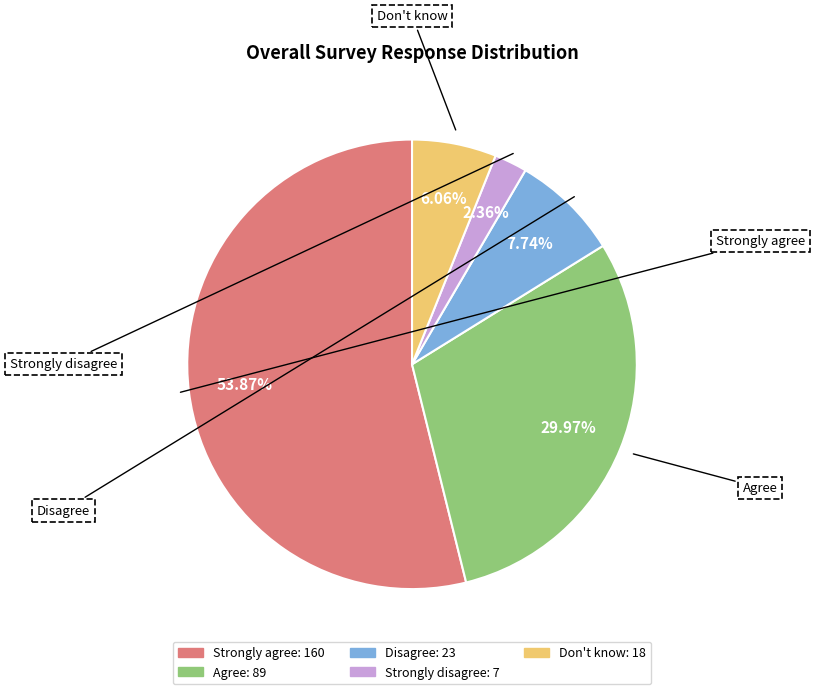

Do Strongly disagree and Disagree together represent more than half of the pie?

No